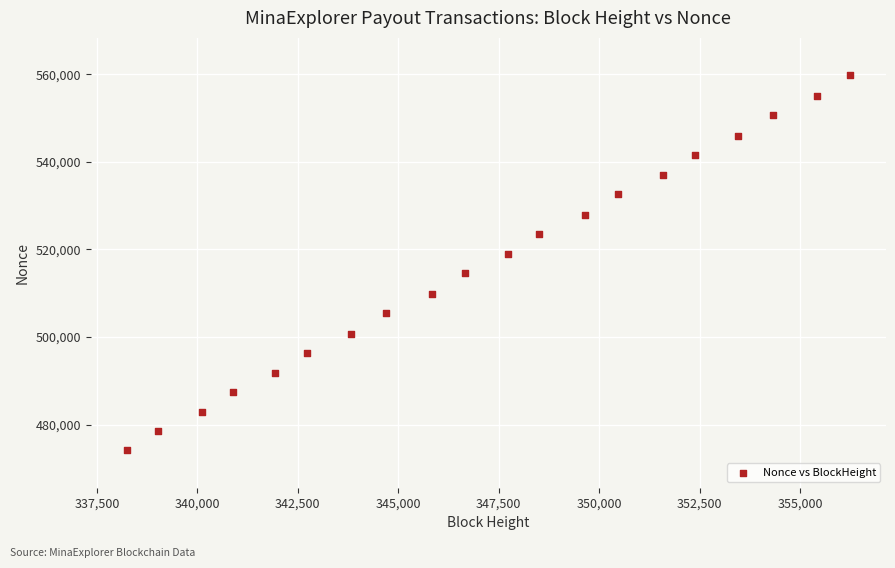

What is the range of Y values (max minus min)?

85612